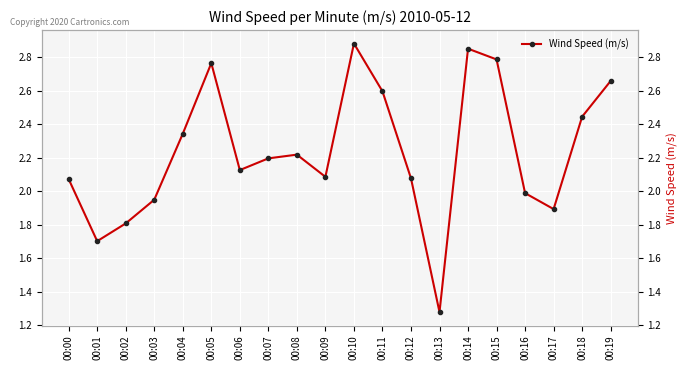

Reading left to right, list all the values displayed in this chart.

00:00=2.1	00:01=1.7	00:02=1.8	00:03=2.0	00:04=2.3	00:05=2.8	00:06=2.1	00:07=2.2	00:08=2.2	00:09=2.1	00:10=2.9	00:11=2.6	00:12=2.1	00:13=1.3	00:14=2.9	00:15=2.8	00:16=2.0	00:17=1.9	00:18=2.4	00:19=2.7